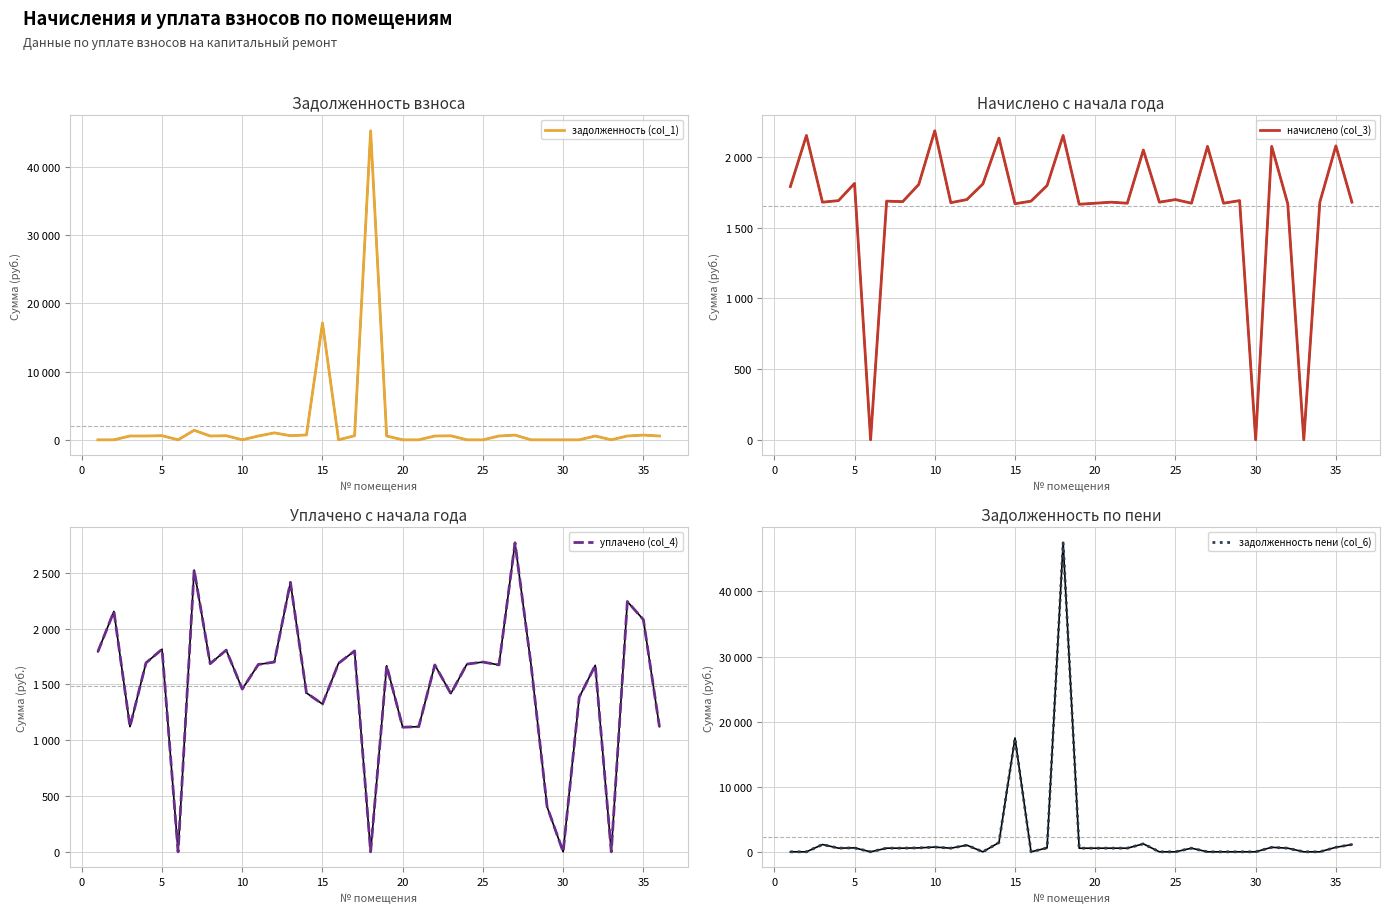

How many values in задолженность пени (col_6) are above zero?

23